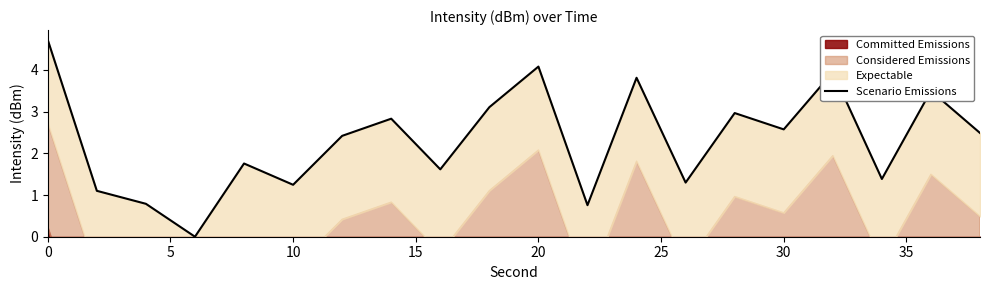

At which label is the value closest to 2?

20